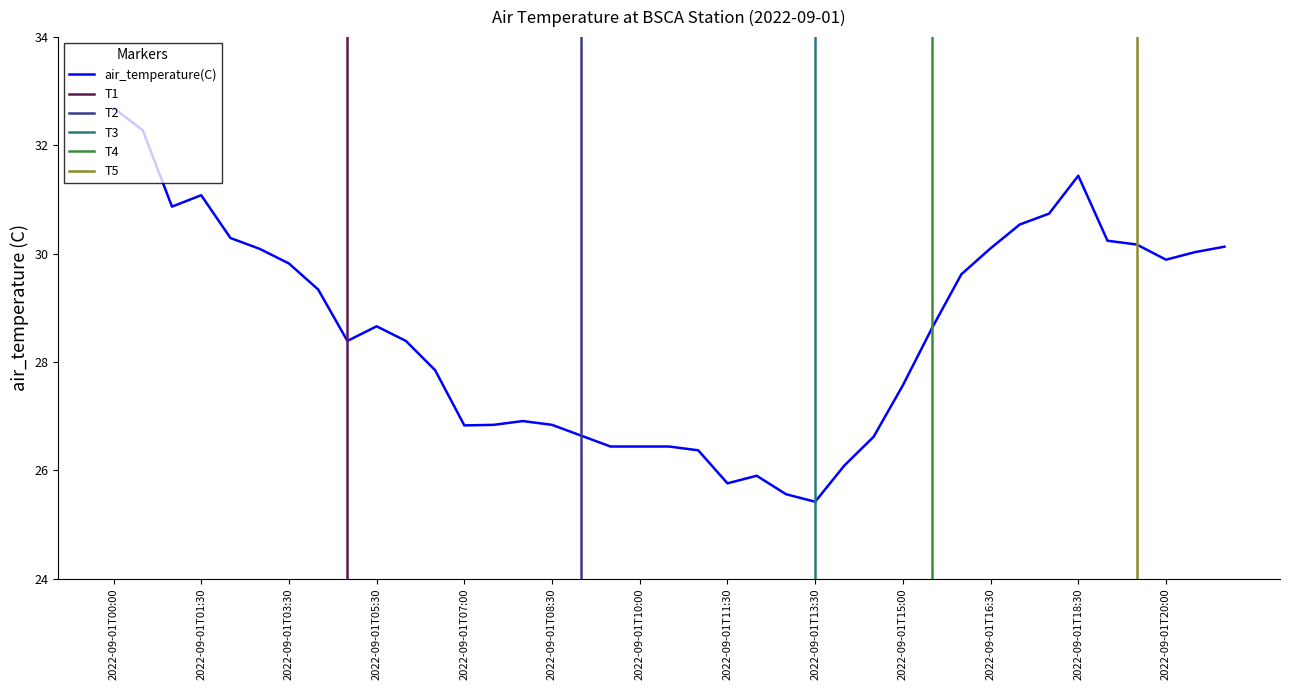

At which category does the chart reach its peak across all series?

2022-09-01T00:00